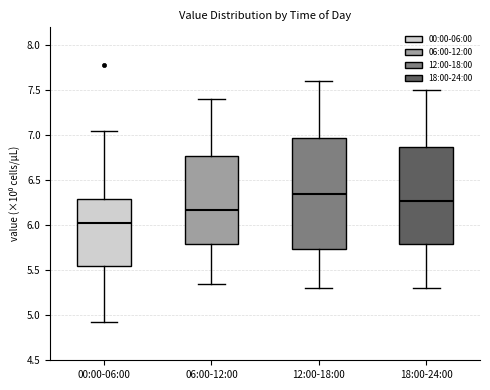

Reading left to right, transcribe this box plot: for each box, give where its median line is, the range the box spans, and where its two whiskers end, as read against the y-axis. The values are not printed on the chart, so give them approximately, as read against the axis.

00:00-06:00: median 6.05, box 5.55 to 6.30, whiskers 4.95 to 7.05
06:00-12:00: median 6.20, box 5.80 to 6.80, whiskers 5.35 to 7.40
12:00-18:00: median 6.35, box 5.75 to 7.00, whiskers 5.30 to 7.60
18:00-24:00: median 6.30, box 5.80 to 6.90, whiskers 5.30 to 7.50